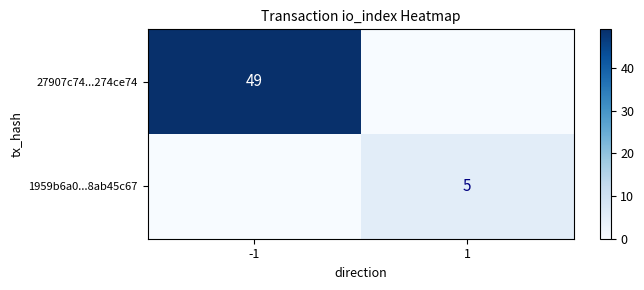

True or false: 27907c74...274ce74 has a value of 49 at -1.

True